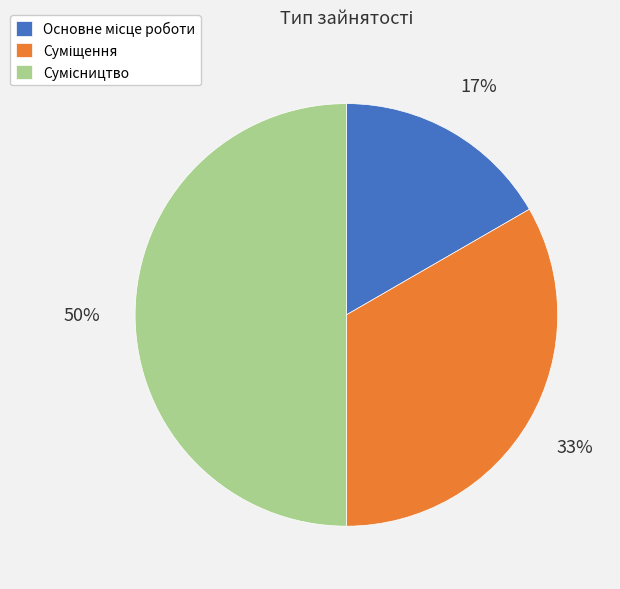

To the nearest percent, what is the average slice percentage?

33%